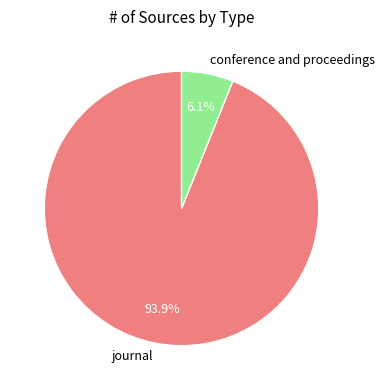

Rank the categories by value from lowest to highest.

conference and proceedings, journal